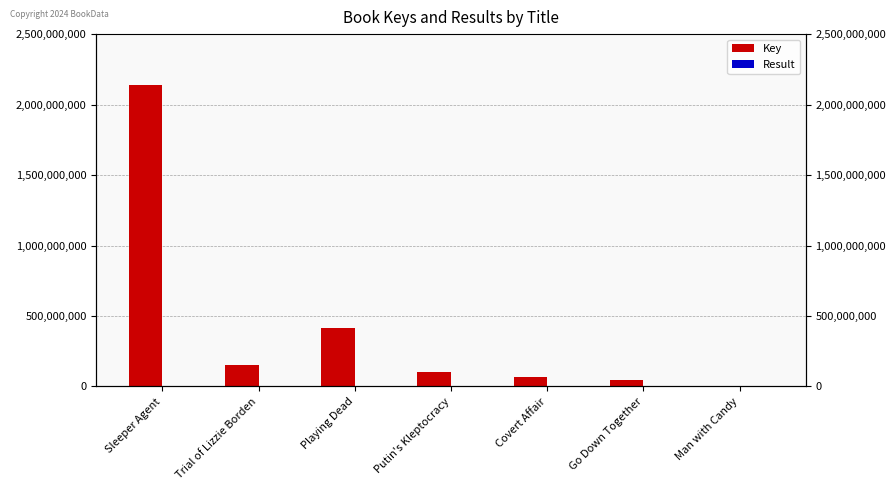

At how many categories does at least one series exceed 1948969381?

1